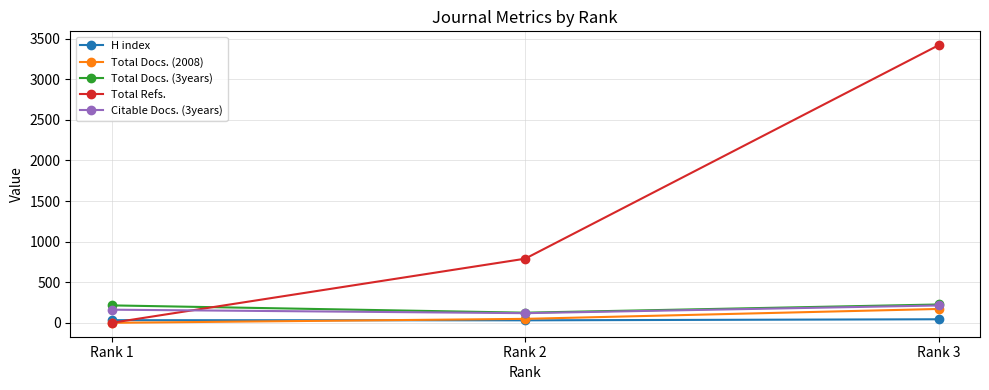

True or false: Total Docs. (3years) has a value of 226 at Rank 3.

True